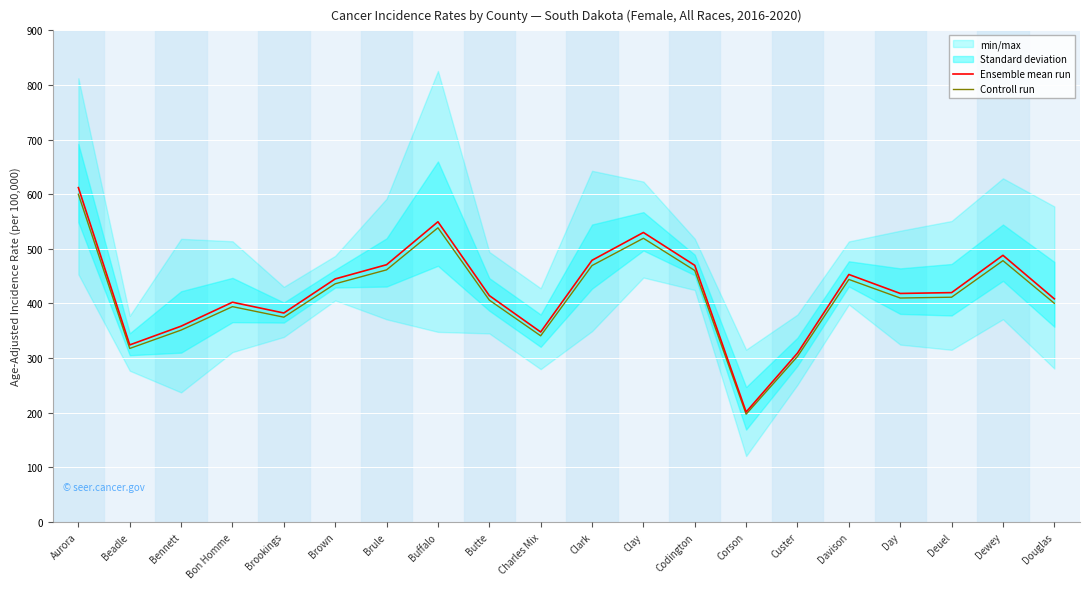

Which category has the highest value across all series?

Aurora